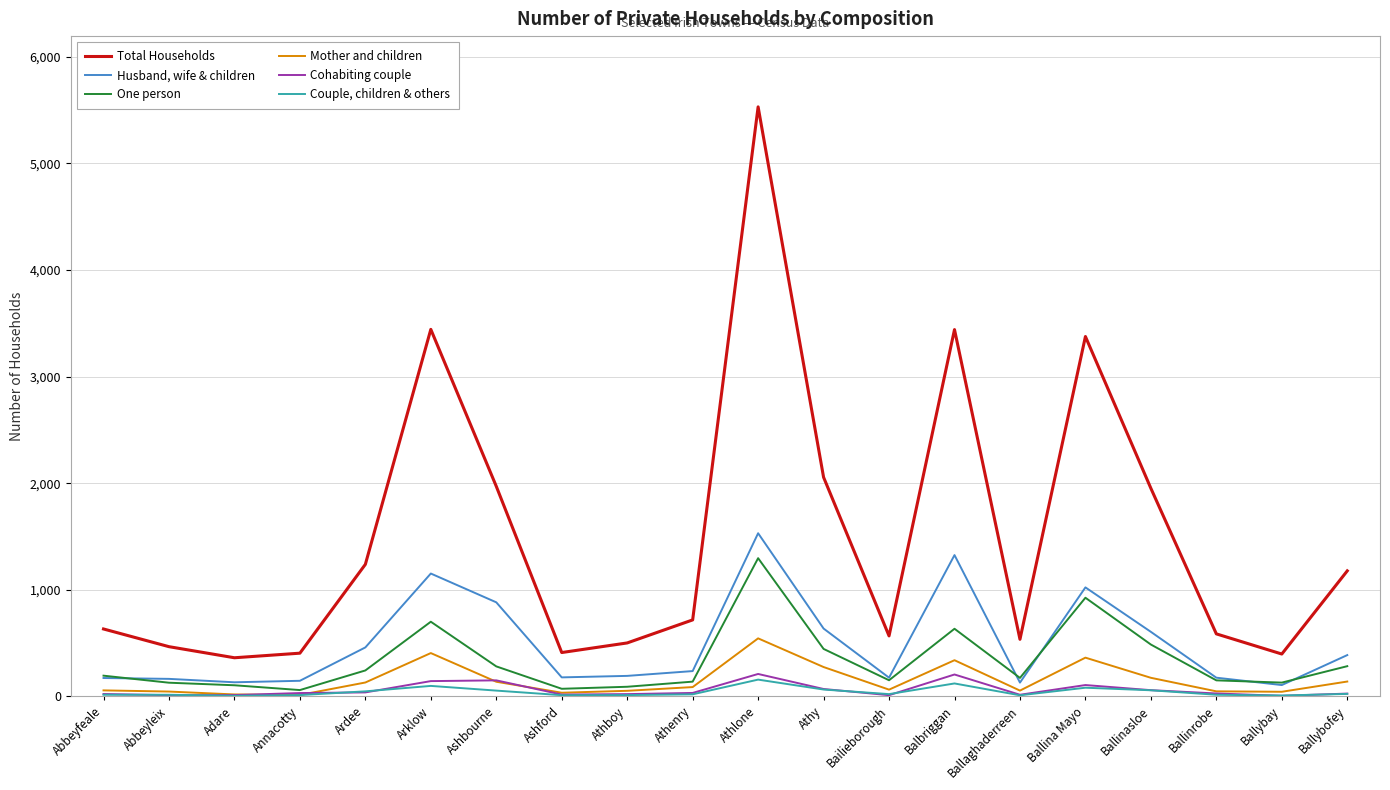

The One person series shows 635 at Balbriggan. True or false?

True